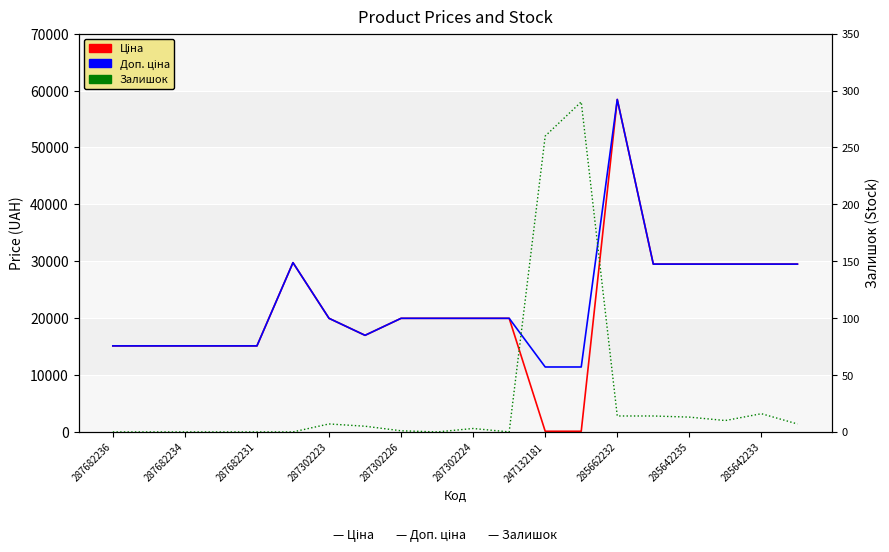

How many data points does each series have?

20